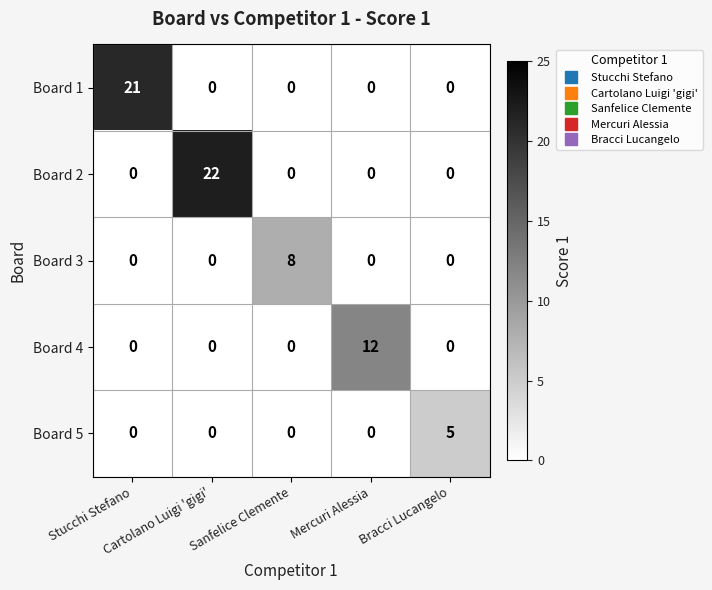

What is the total value across all series at Cartolano Luigi 'gigi'?

22